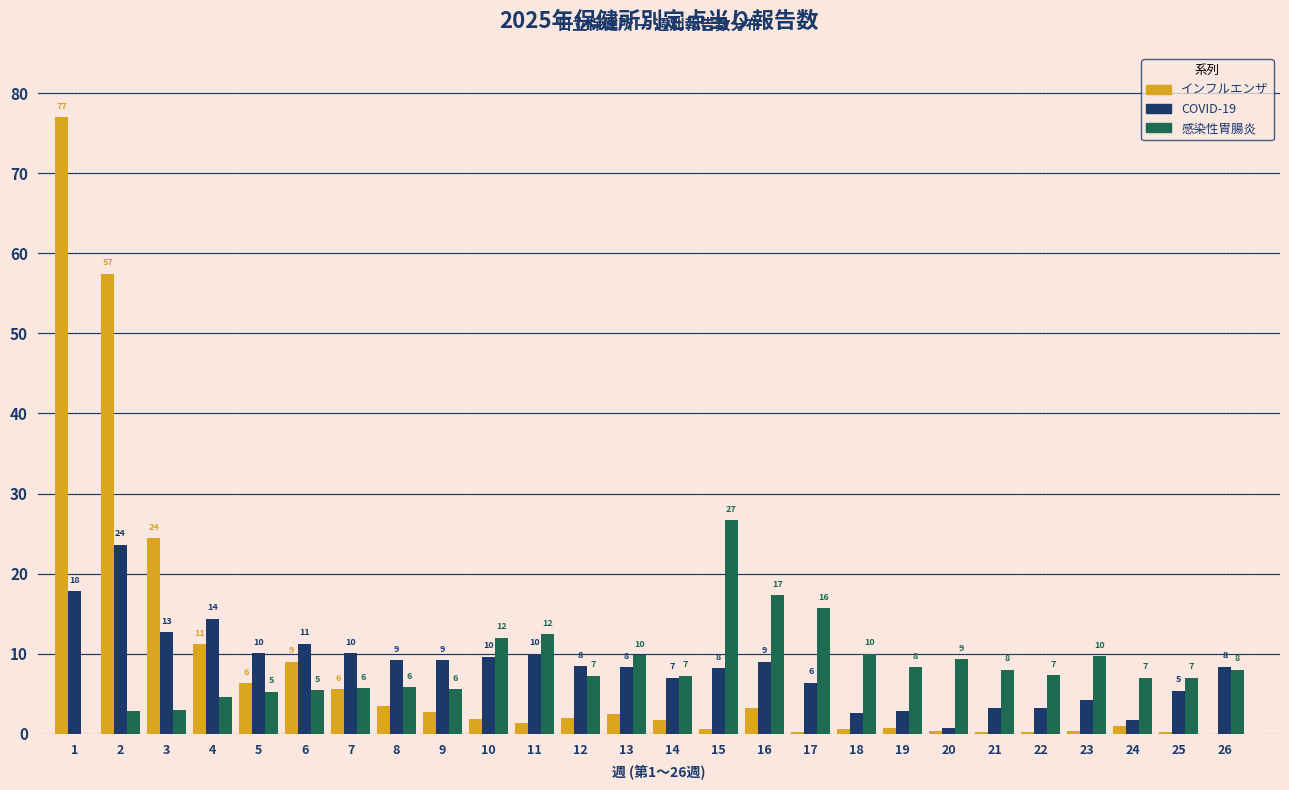

Is the value of 感染性胃腸炎 at 19 greater than the value of インフルエンザ at 5?

Yes